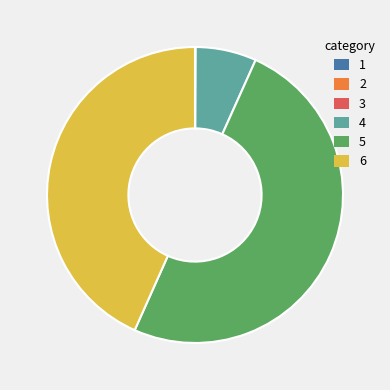

Which category has the biggest portion of the pie?

5